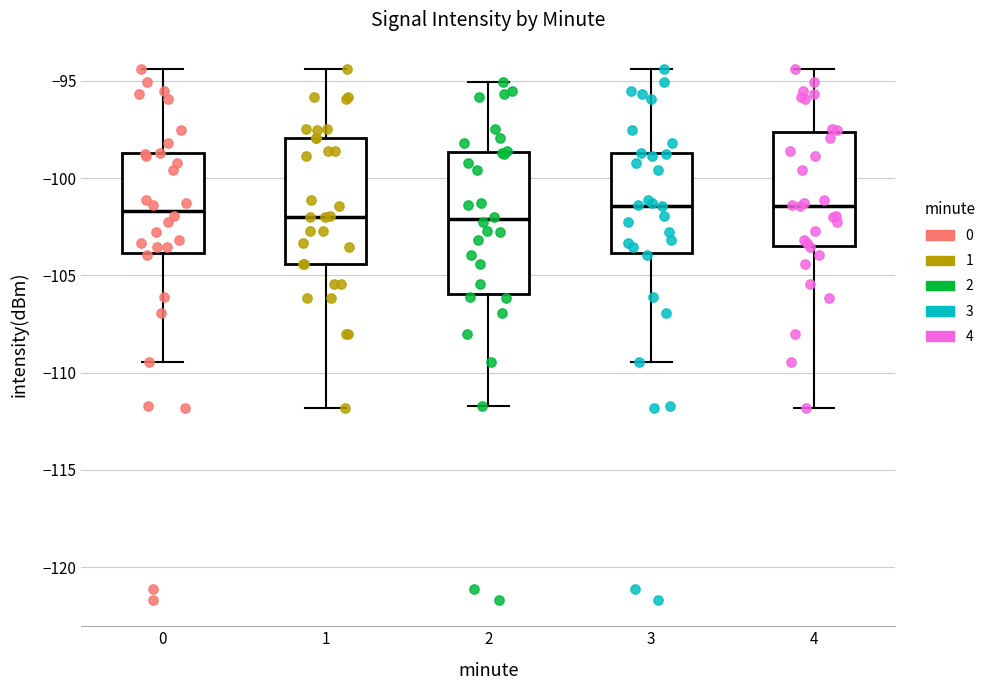

Which box is the tallest, from its lower edge to its upper edge?

2